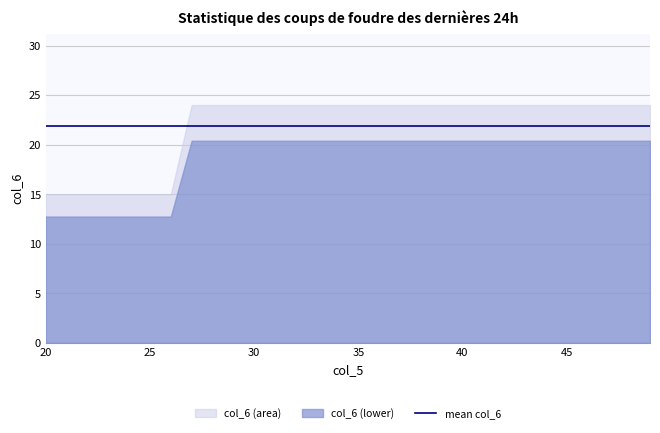

Rank the categories by value from lowest to highest.

20, 21, 22, 23, 24, 25, 26, 27, 28, 29, 30, 31, 32, 33, 34, 35, 36, 37, 38, 39, 40, 41, 42, 43, 44, 45, 46, 47, 48, 49